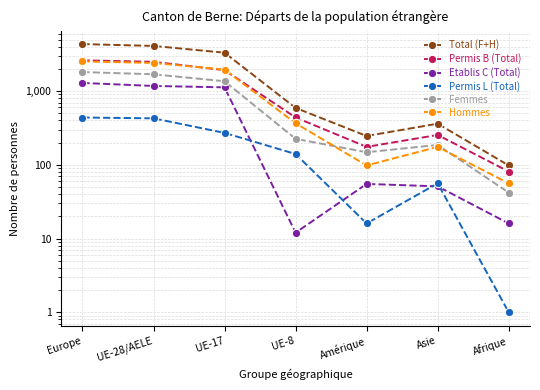

Which series has the widest spread of values?

Total (F+H)